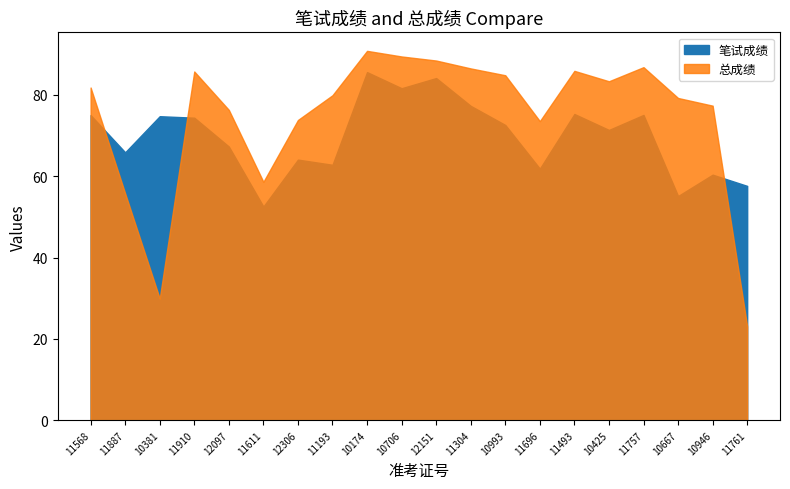

How many lines are shown in the chart?

2